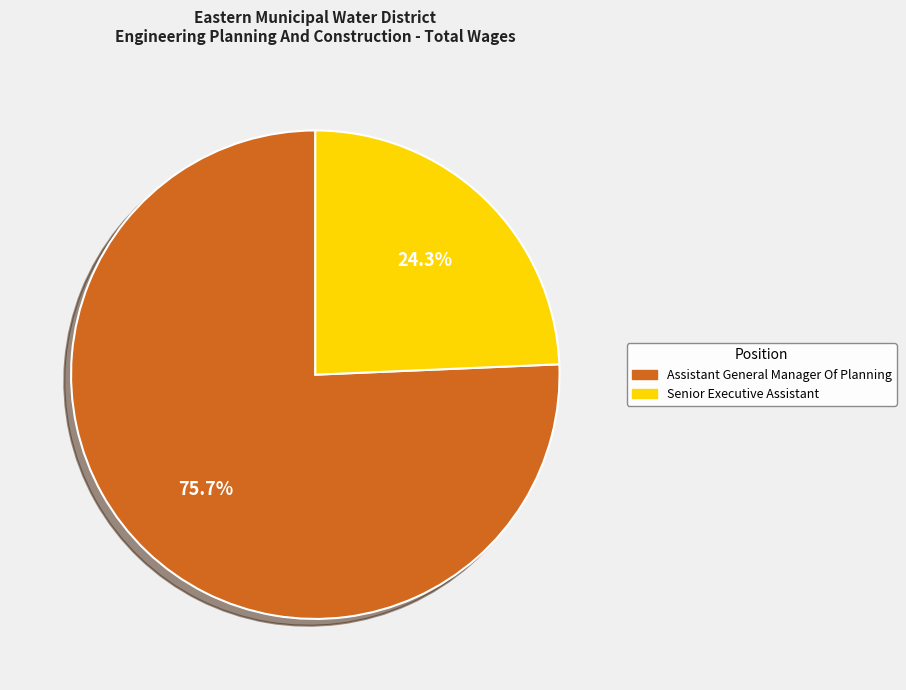

Is the sum of Assistant General Manager Of Planning and Senior Executive Assistant greater than half?

Yes